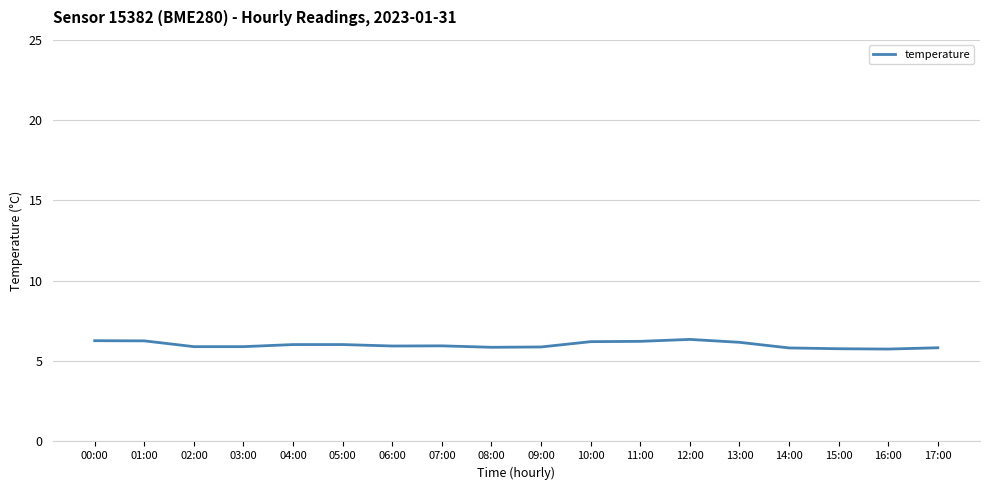

What is the minimum value shown in the chart?

5.8